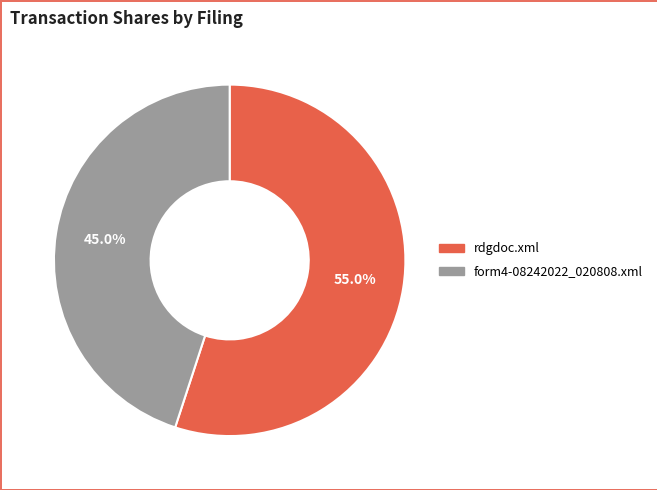

Count the number of slices in the pie.

2